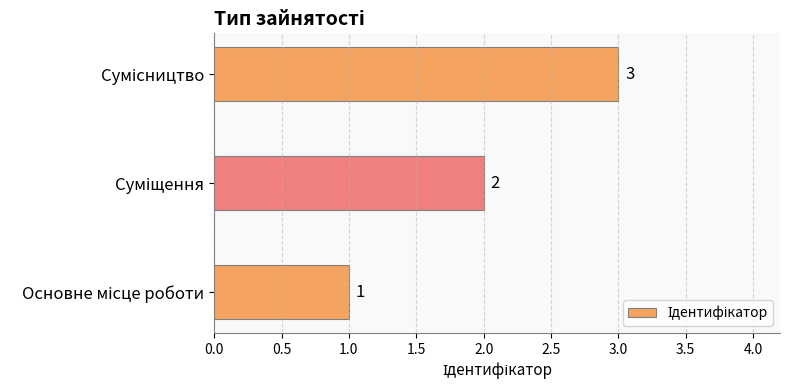

What is the greatest value displayed?

3